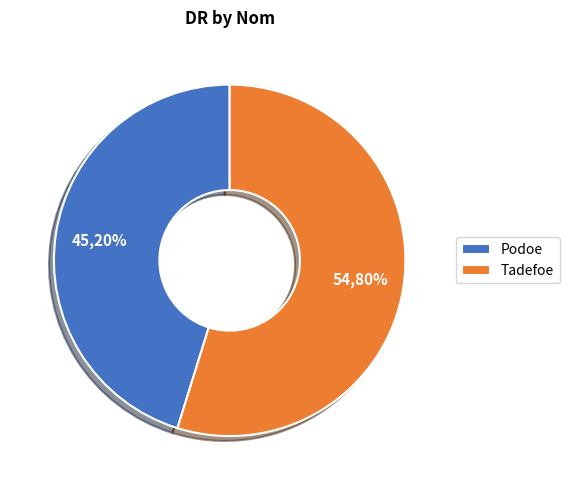

Combined, what portion of the pie is Tadefoe and Podoe?

100.0%